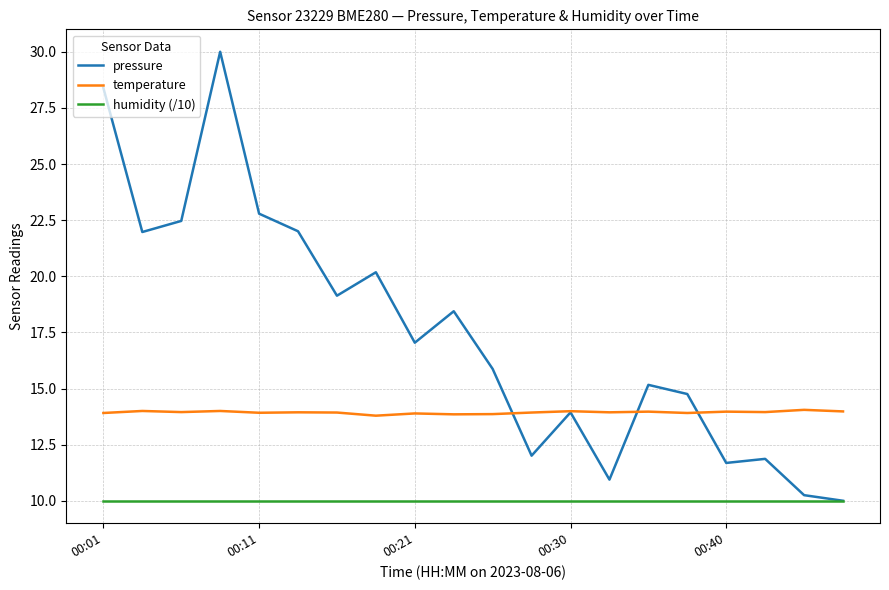

Which series has the widest spread of values?

pressure